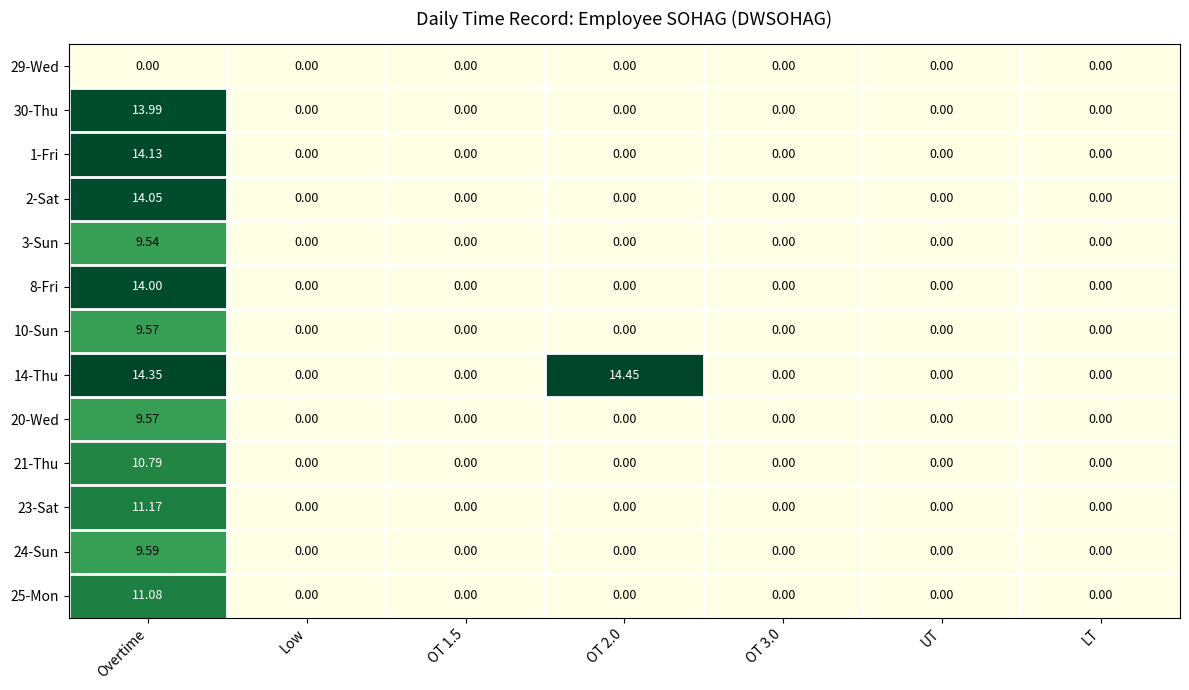

At which category is the sum across all series the highest?

Overtime